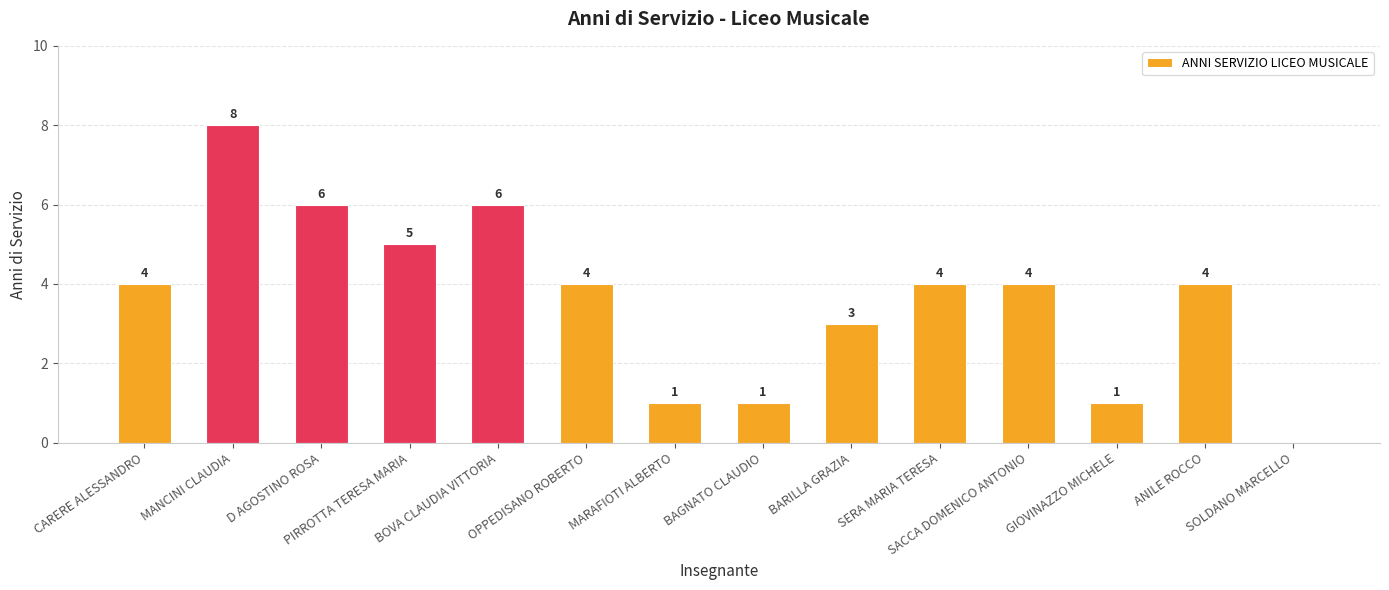

What is the sum of all values?

51